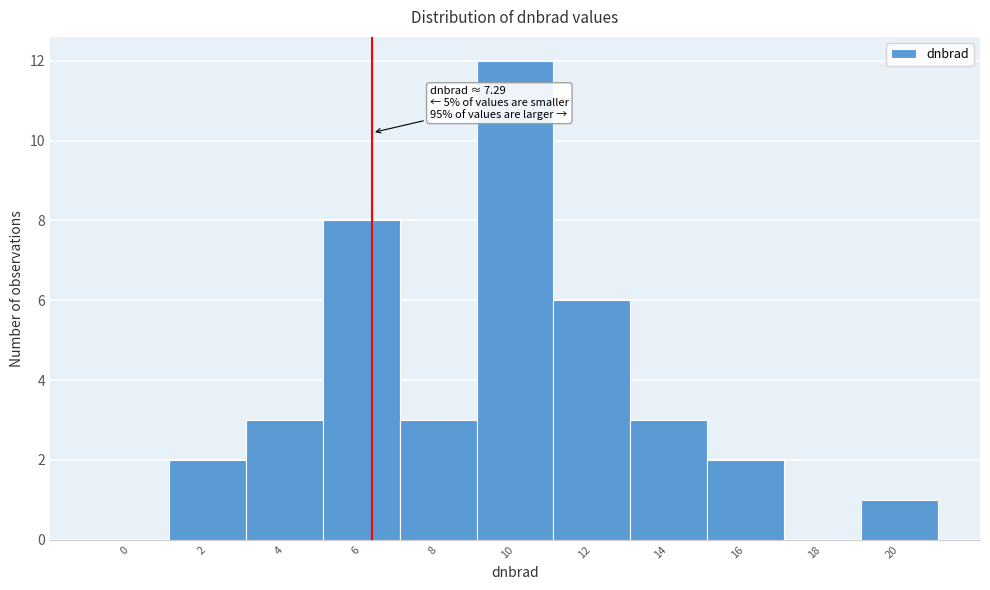

Reading right to left, extract all data points from this chart.

20=1	18=0	16=2	14=3	12=6	10=12	8=3	6=8	4=3	2=2	0=0